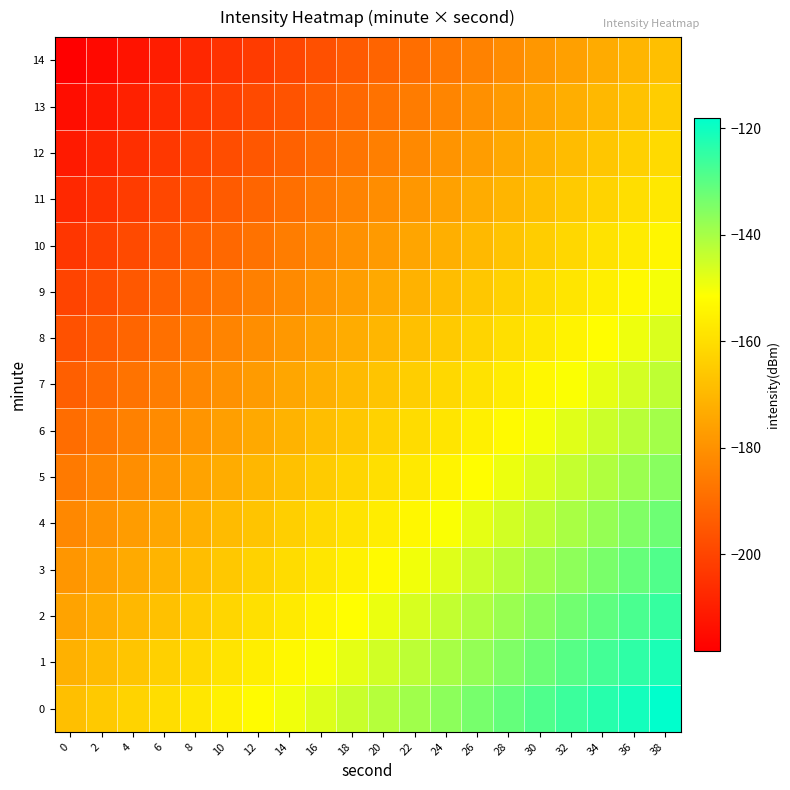

Rank the series at 0 from highest to lowest value.

0, 1, 2, 3, 4, 5, 6, 7, 8, 9, 10, 11, 12, 13, 14